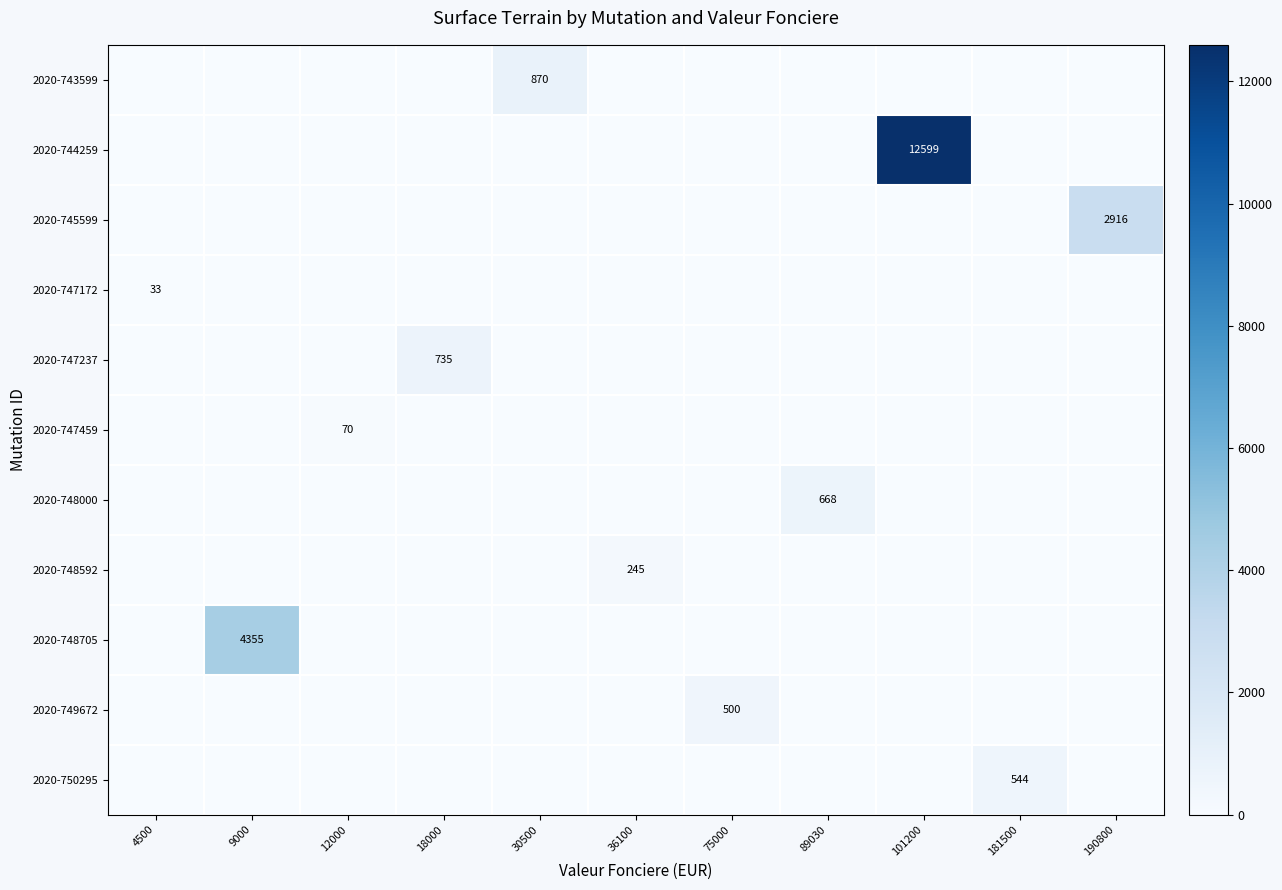

Which series has the largest range (max minus min)?

2020-744259